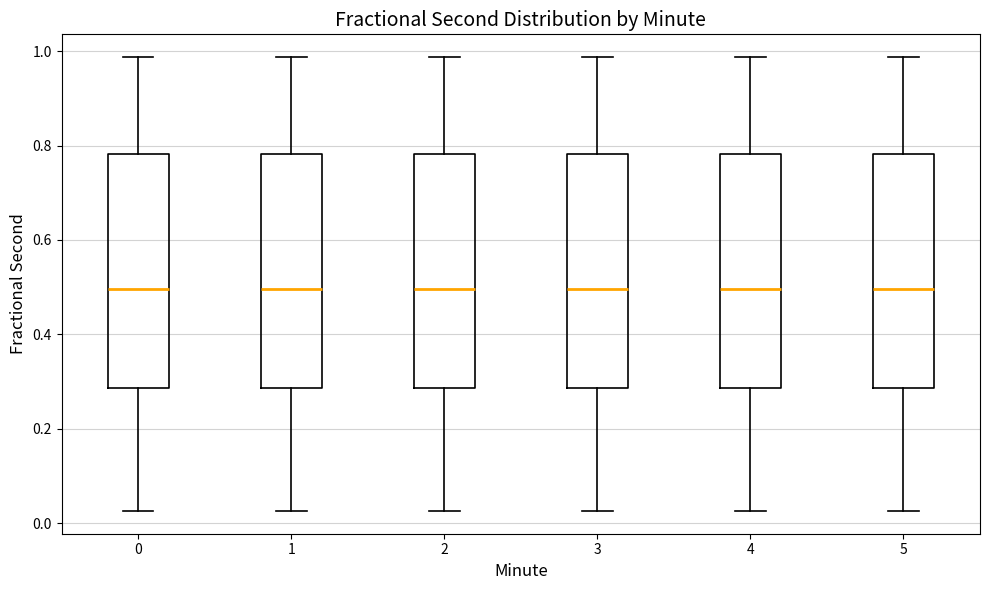

Reading left to right, read every box against the y-axis: the position of its median line, the range the box covers, and the ends of its whiskers. The values are not printed on the chart, so give them approximately, as read against the axis.

0: median 0.50, box 0.28 to 0.78, whiskers 0.02 to 0.98
1: median 0.50, box 0.28 to 0.78, whiskers 0.02 to 0.98
2: median 0.50, box 0.28 to 0.78, whiskers 0.02 to 0.98
3: median 0.50, box 0.28 to 0.78, whiskers 0.02 to 0.98
4: median 0.50, box 0.28 to 0.78, whiskers 0.02 to 0.98
5: median 0.50, box 0.28 to 0.78, whiskers 0.02 to 0.98